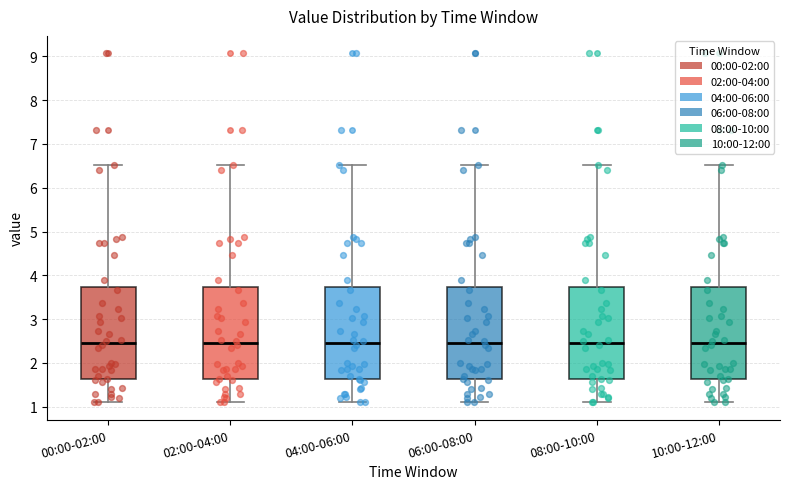

Where does the median line of the box for 08:00-10:00 sit on the y-axis? The values are not printed on the chart, so give them approximately, as read against the axis.

2.5